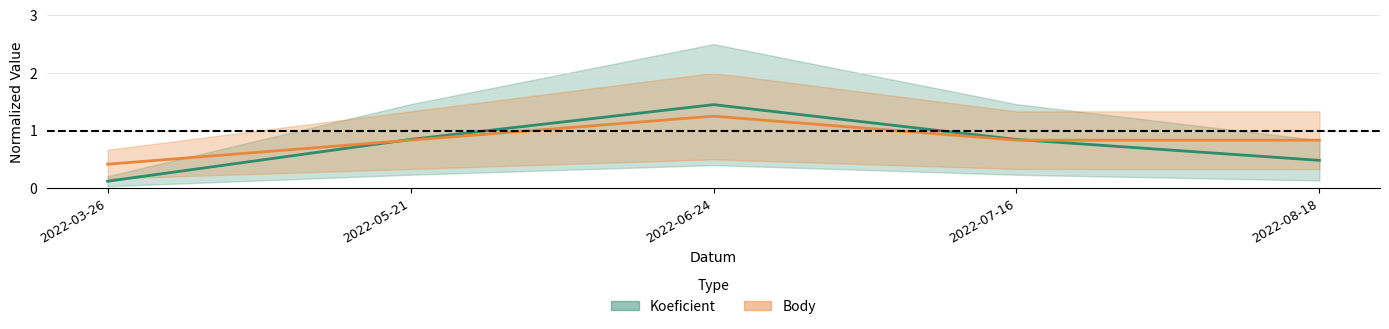

Where is the first local maximum for Body (mid)?

2022-06-24